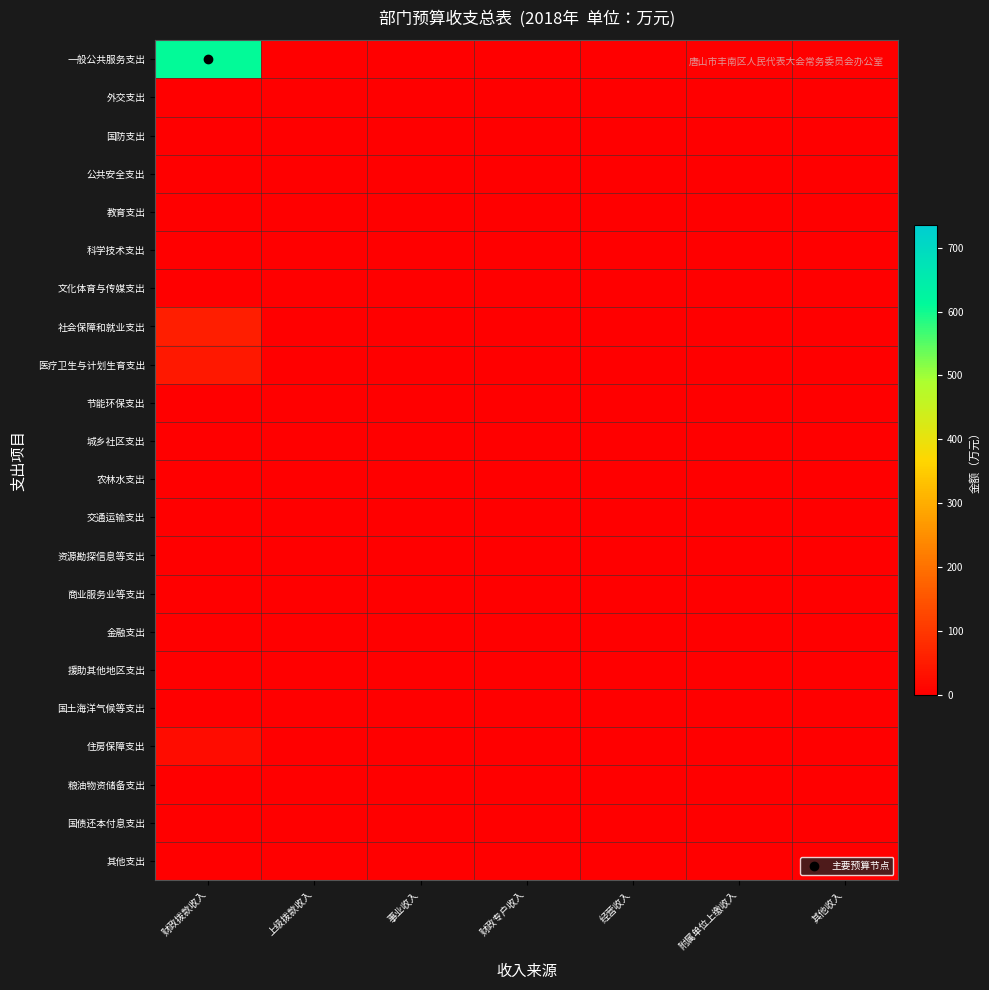

Rank the series by their maximum value, from lowest to highest.

外交支出, 国防支出, 公共安全支出, 教育支出, 科学技术支出, 文化体育与传媒支出, 节能环保支出, 城乡社区支出, 农林水支出, 交通运输支出, 资源勘探信息等支出, 商业服务业等支出, 金融支出, 援助其他地区支出, 国土海洋气候等支出, 粮油物资储备支出, 国债还本付息支出, 其他支出, 住房保障支出, 医疗卫生与计划生育支出, 社会保障和就业支出, 一般公共服务支出